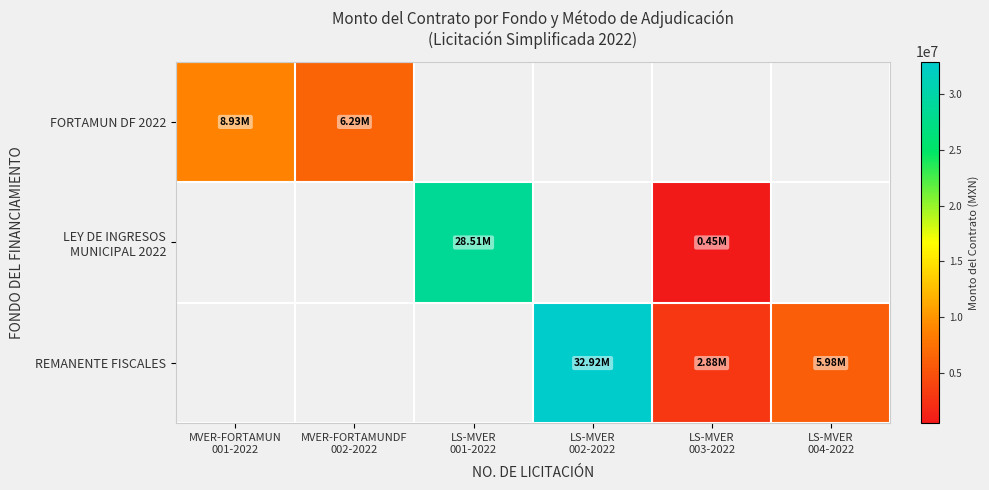

The value of REMANENTE FISCALES at LS-MVER 004-2022 is 5977920.0. True or false?

True